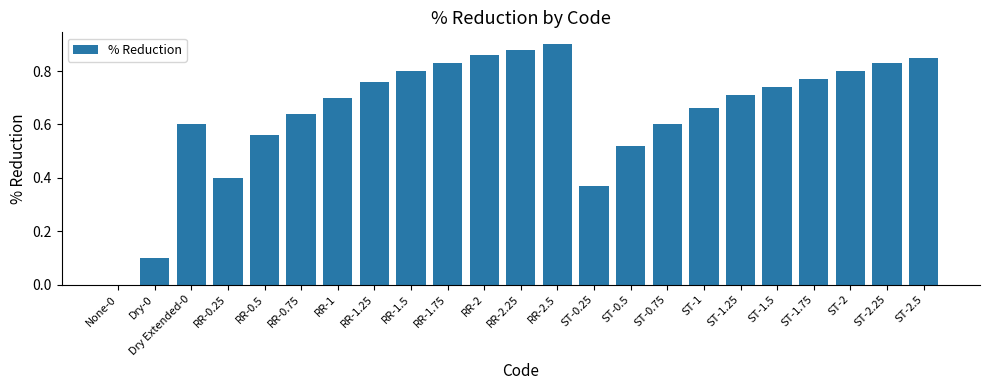

The value at RR-0.5 is 0.2. True or false?

False